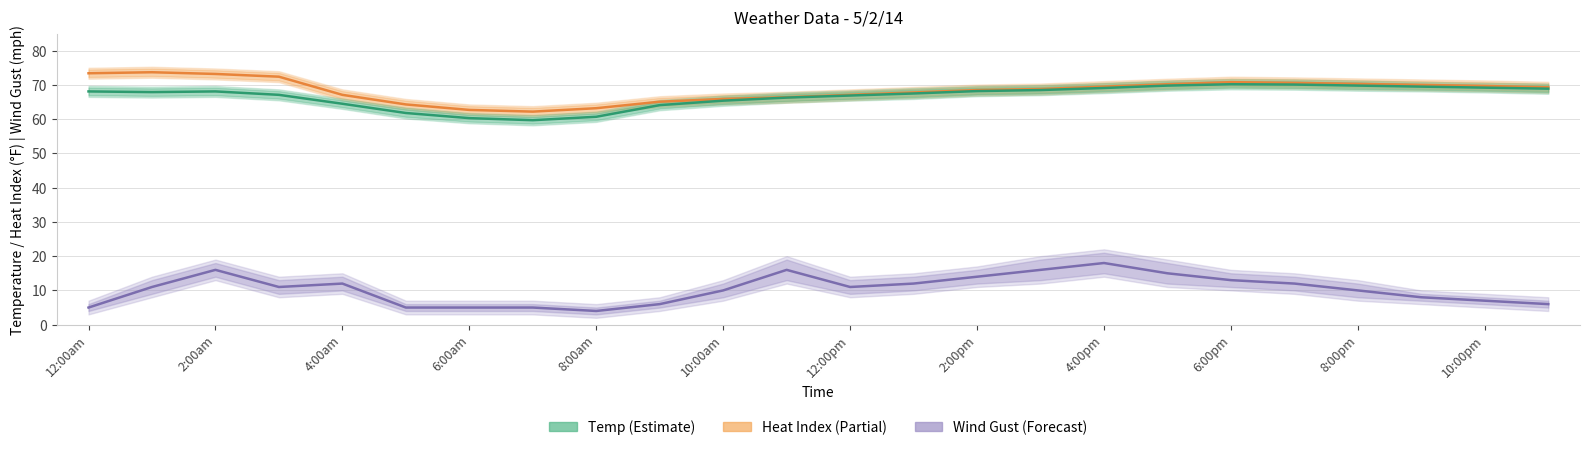

Which series has the largest total across all categories?

Heat Index